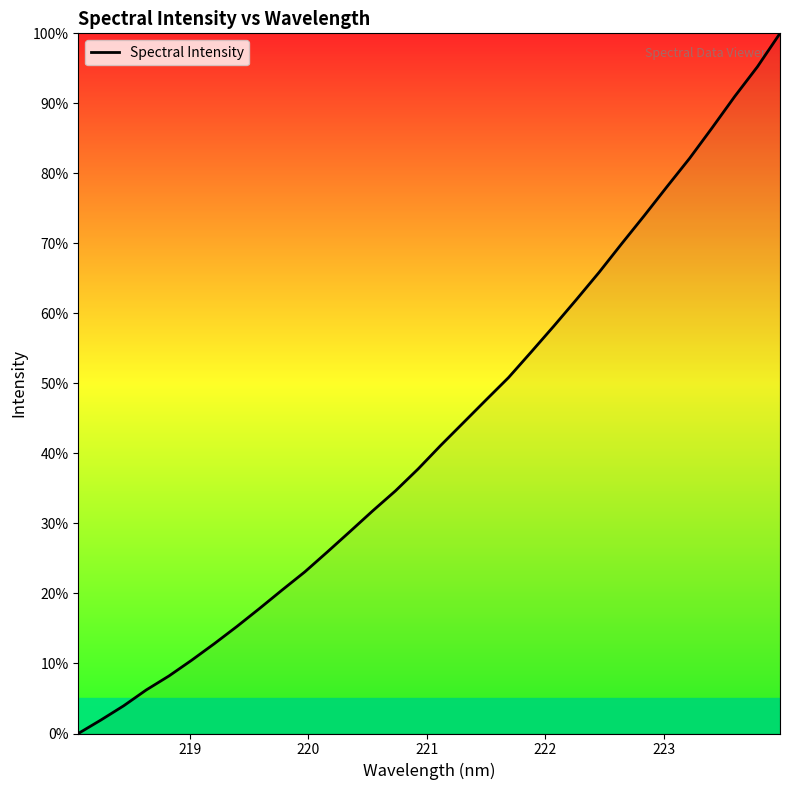

What is the maximum value shown in the chart?

100.0